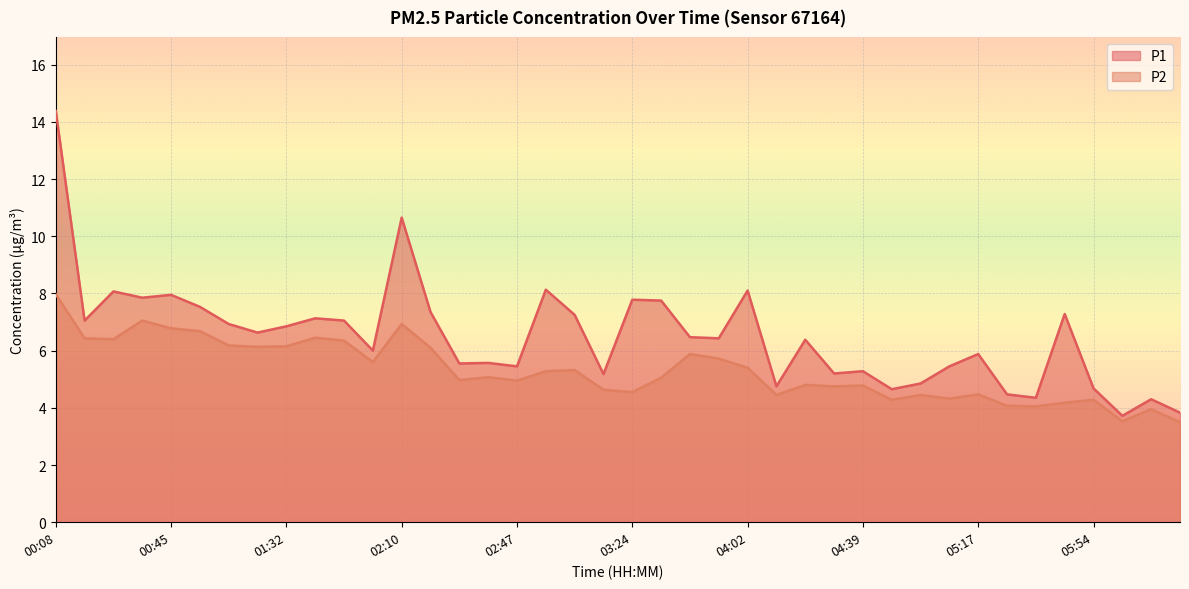

What is the label of the 16th point from the right?

04:02